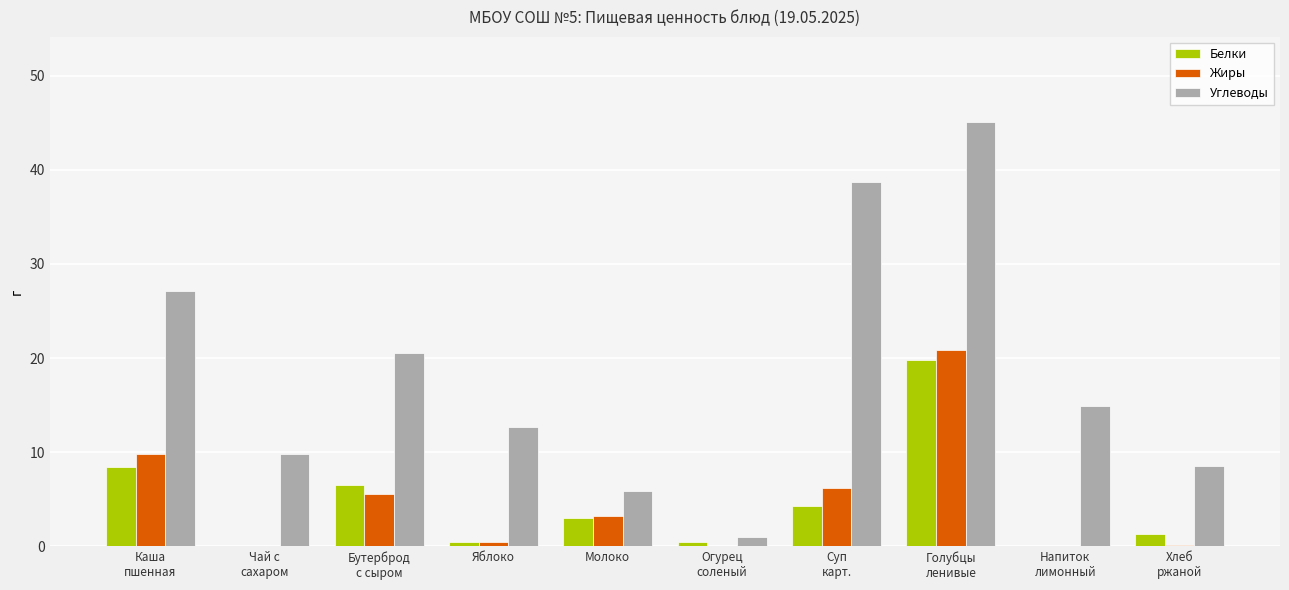

What is the sum of all Углеводы values?

184.3